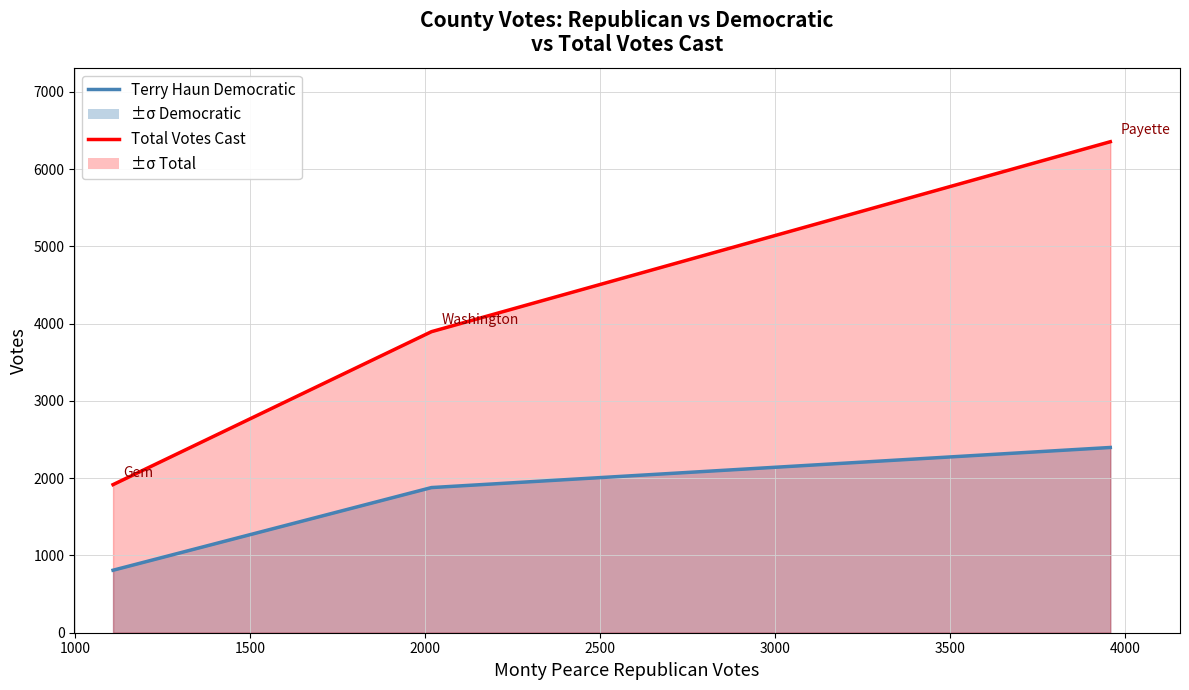

What is the value of the Total Votes Cast point at the 3rd from the left?

6356